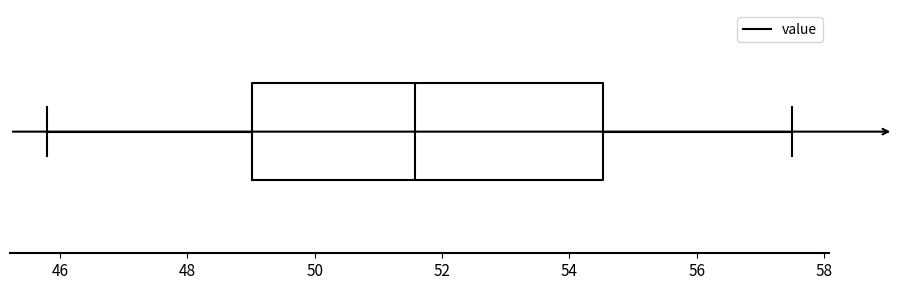

Transcribe this box plot: give where the median line is, the range the box spans, and where the two whiskers end, as read against the x-axis. The values are not printed on the chart, so give them approximately, as read against the axis.

median 51.6, box 49.0 to 54.6, whiskers 45.8 to 57.6